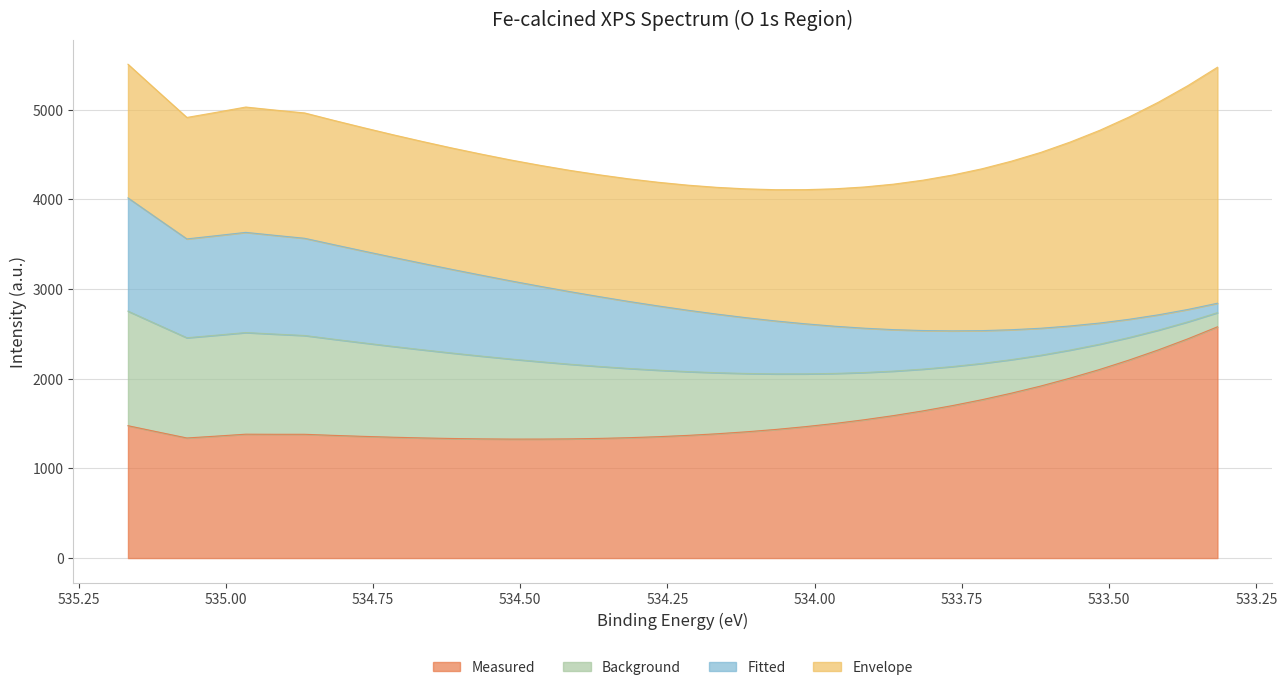

True or false: Background and Measured intersect in this chart.

False